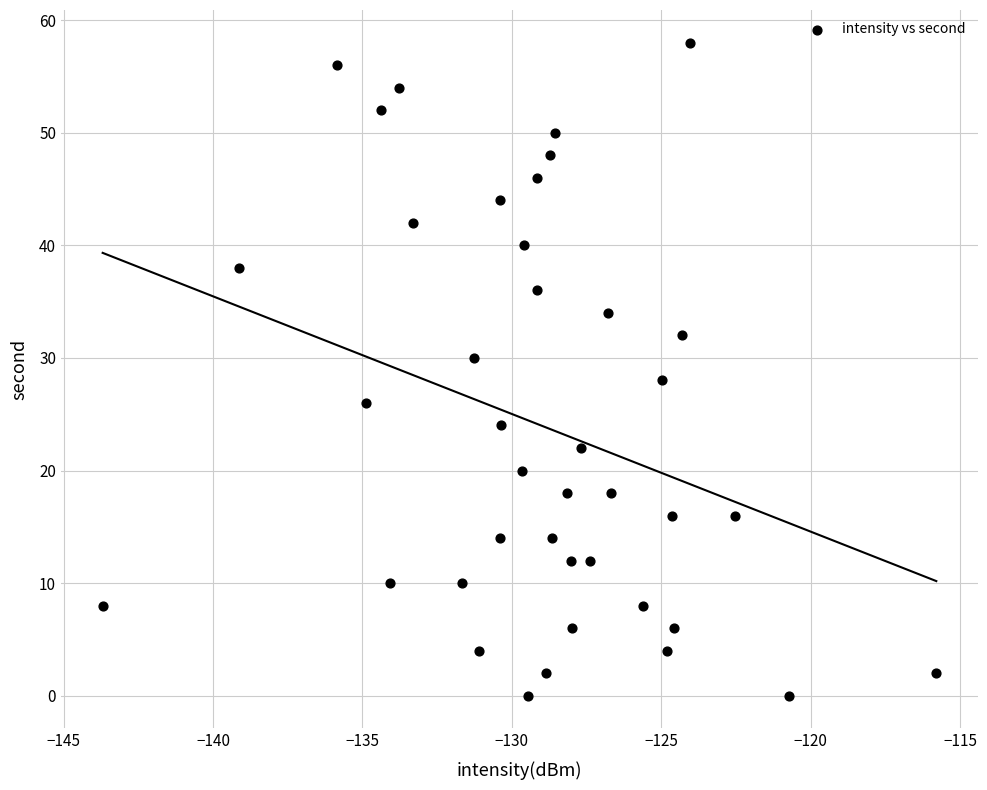

How many points are shown in the scatter plot?

40